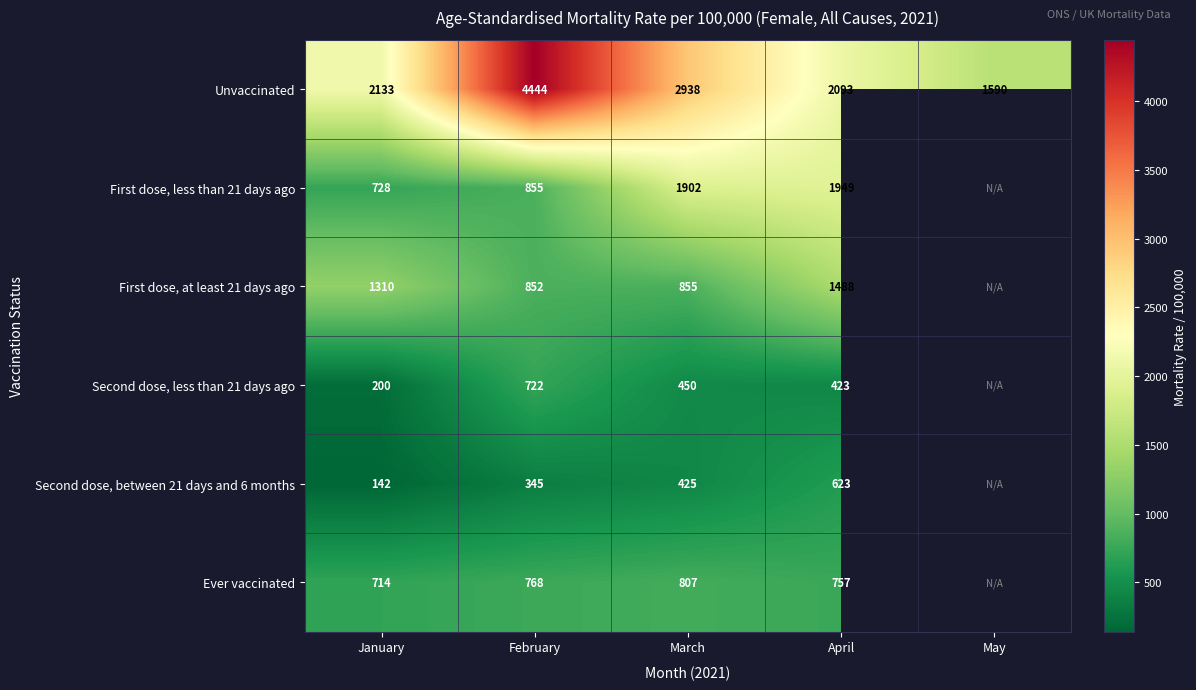

What is the difference between the highest and lowest values at March?

2513.0